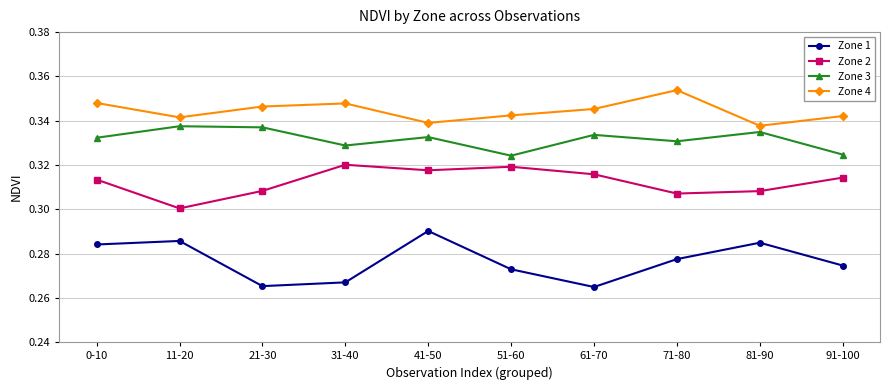

What is the label of the 9th point from the left?

81-90